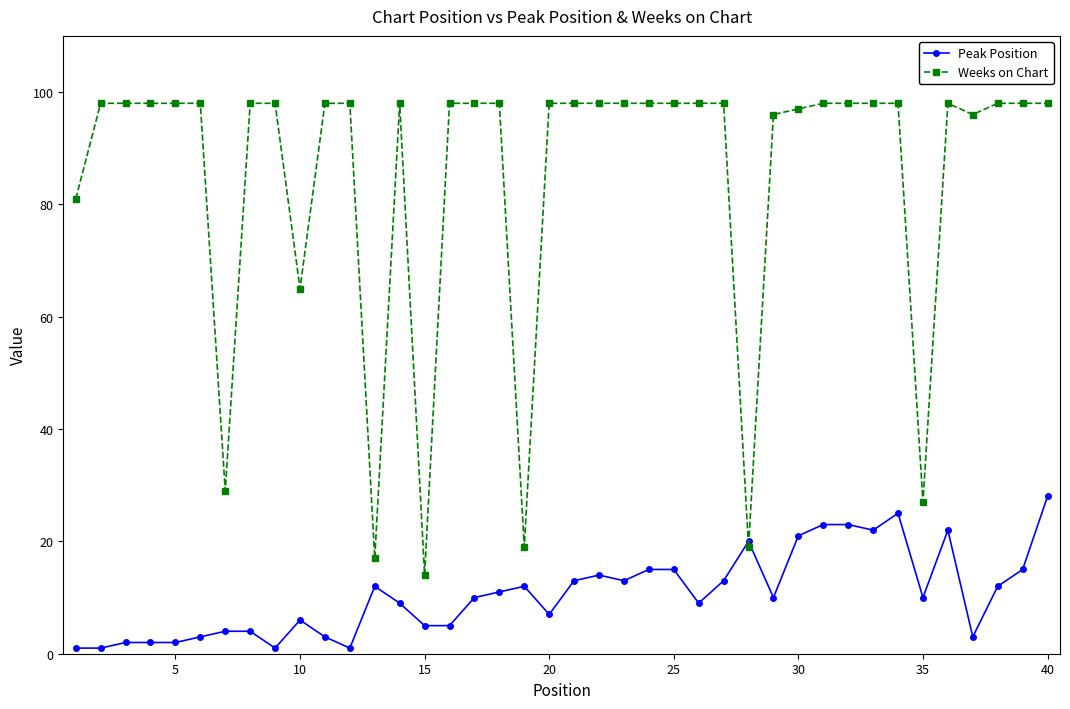

True or false: Peak Position and Weeks on Chart intersect in this chart.

True